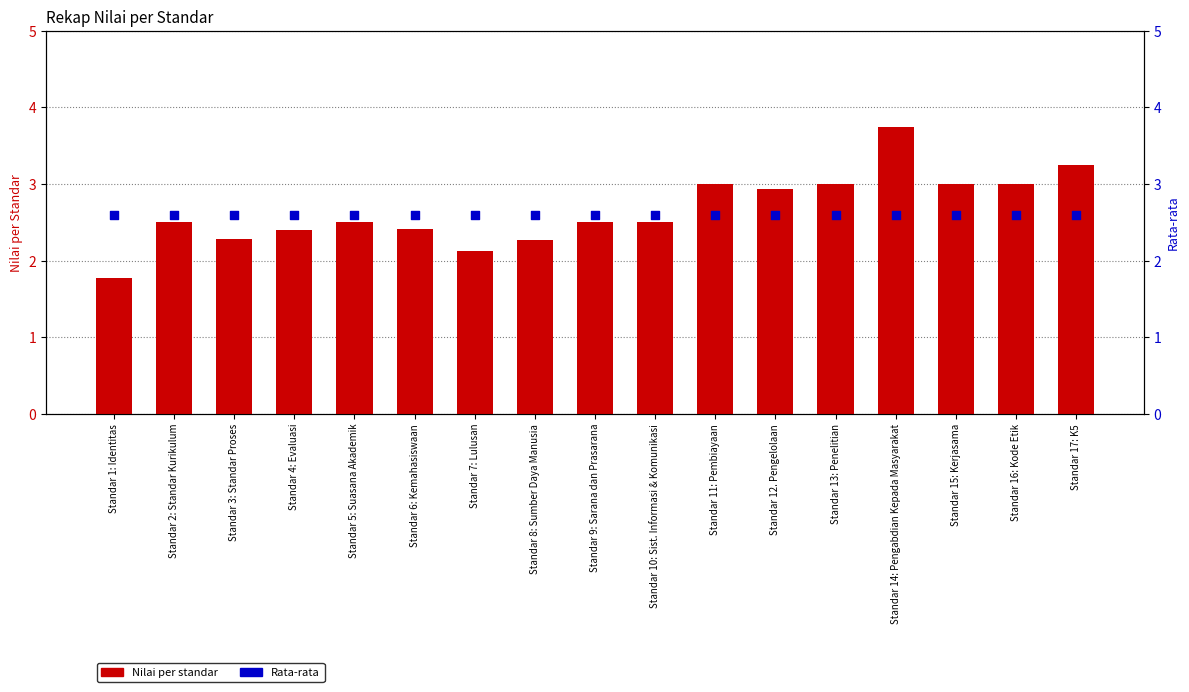

At how many categories does at least one series exceed 3?

2